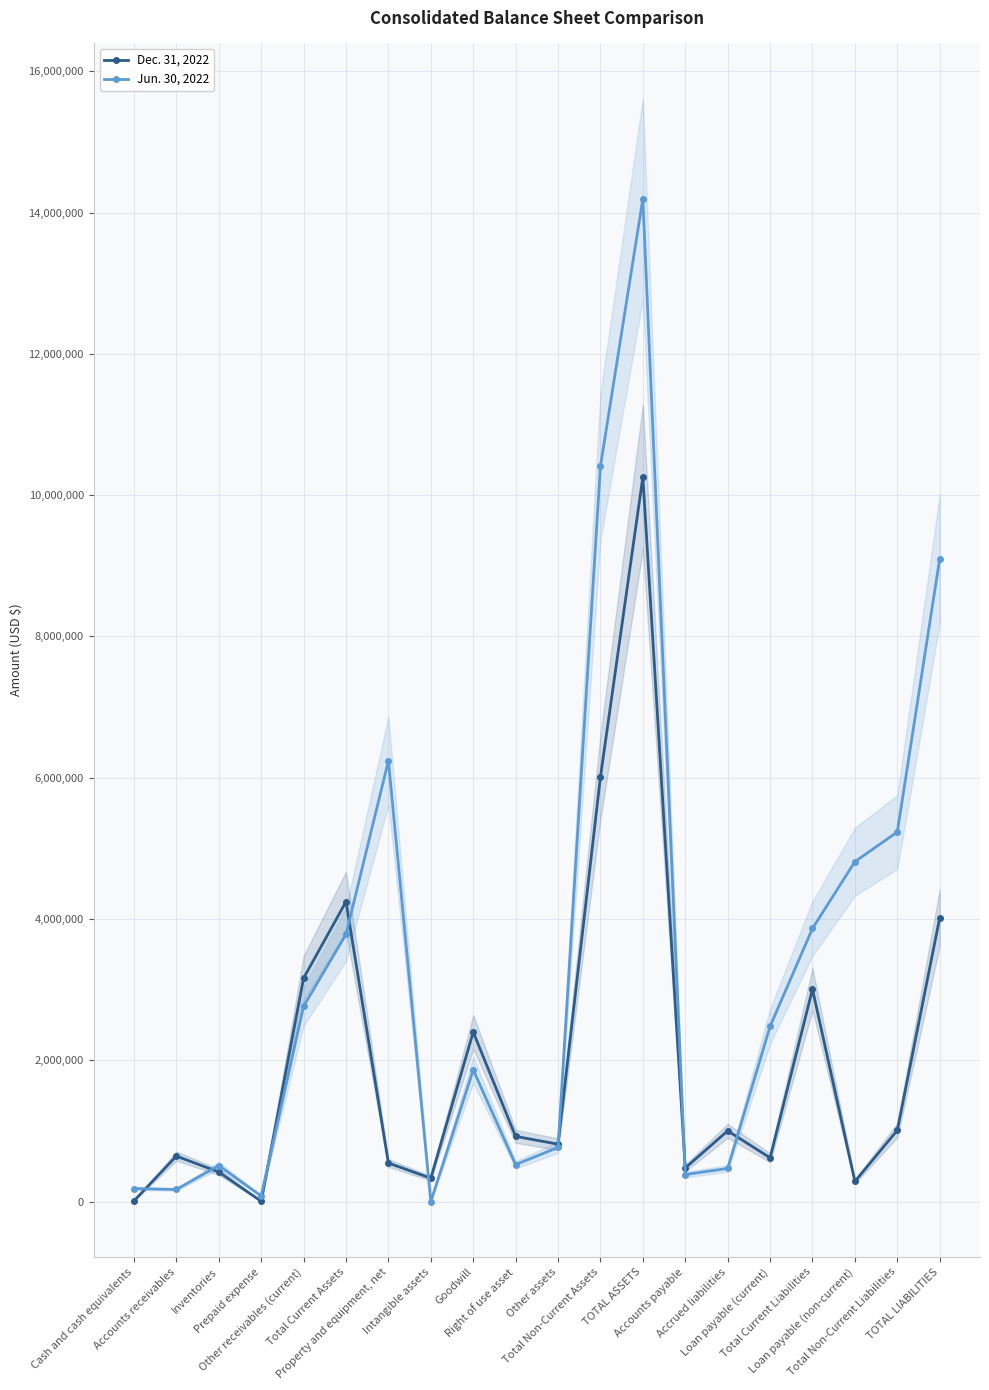

What is the difference between the Dec. 31, 2022 values at Other receivables (current) and TOTAL LIABILITIES?

855370